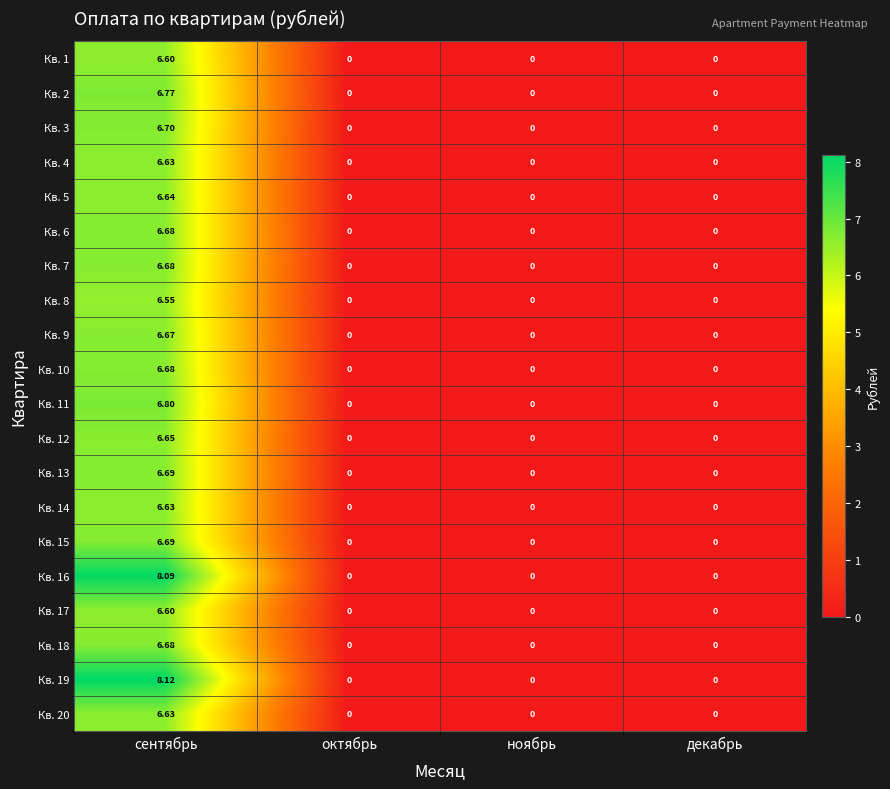

Is the value of Кв. 9 at ноябрь greater than the value of Кв. 10 at сентябрь?

No